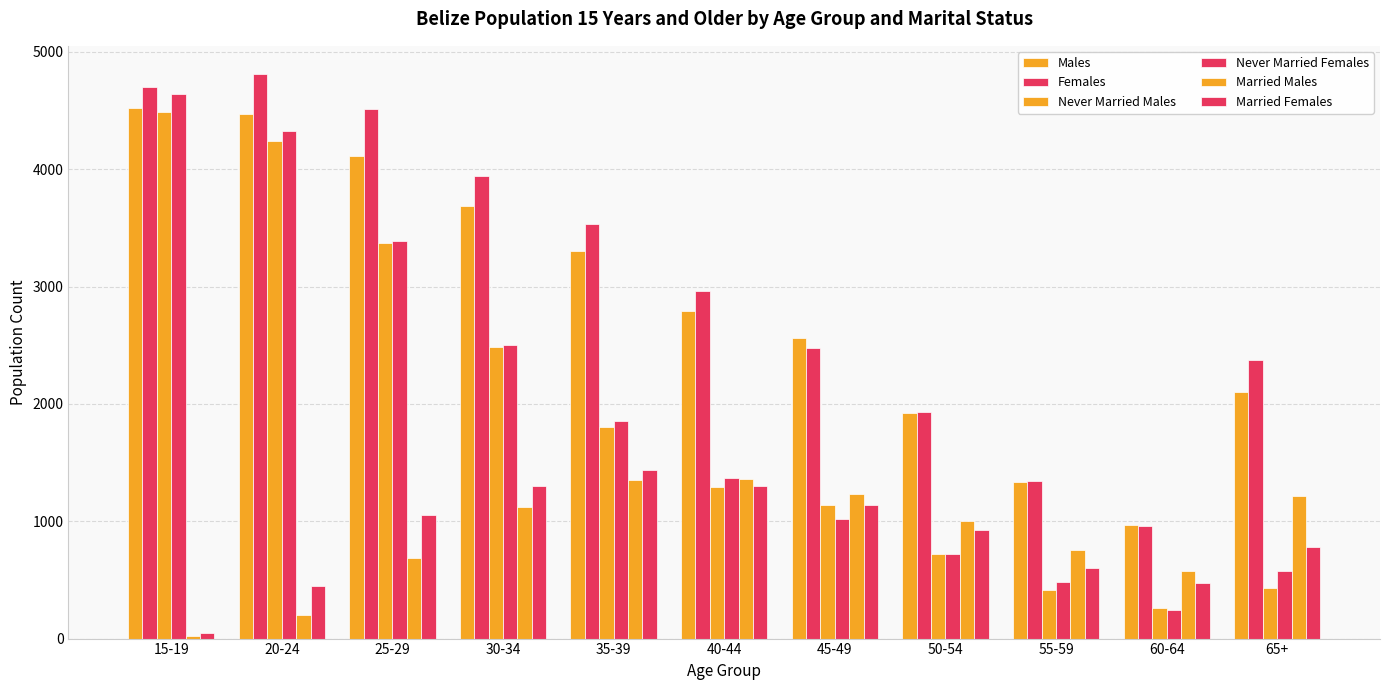

True or false: Married Females has a value of 1207 at 65+.

False